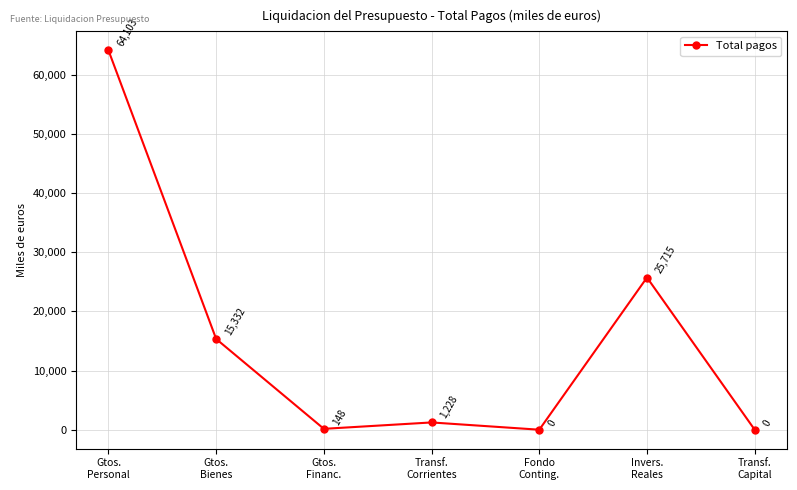

Where does the data first go above 1227?

Gtos.
Personal